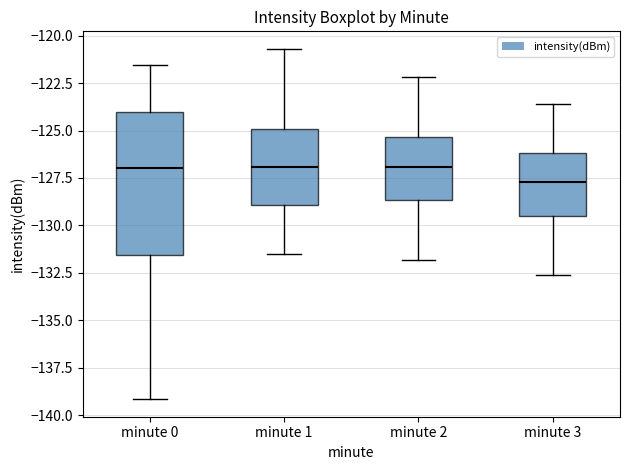

Which box's median line is the lowest?

minute 3